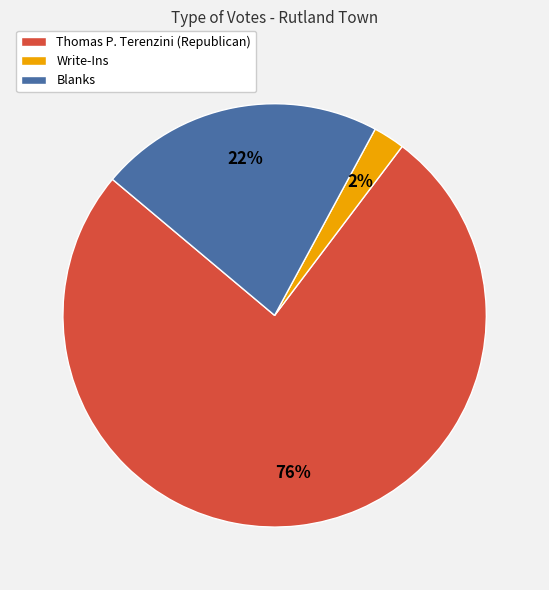

Is the sum of Write-Ins and Thomas P. Terenzini (Republican) greater than half?

Yes